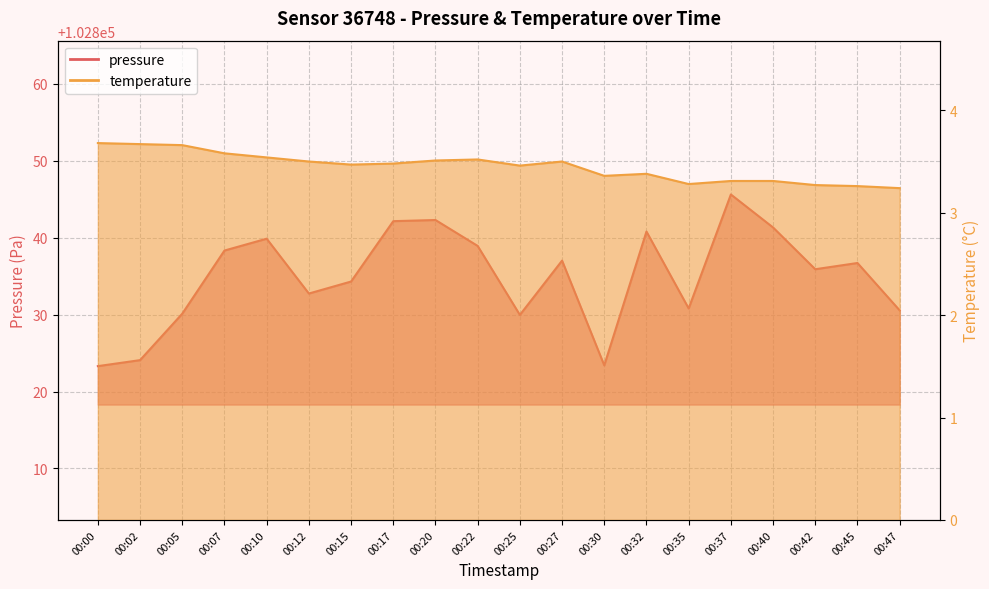

How many interior local valleys does the temperature series have?

4